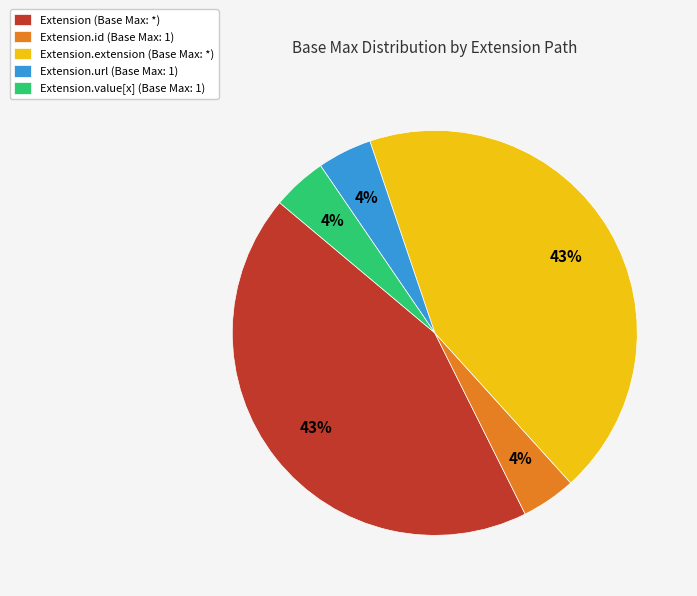

Do Extension.value[x] (Base Max: 1) and Extension (Base Max: *) together represent more than half of the pie?

No